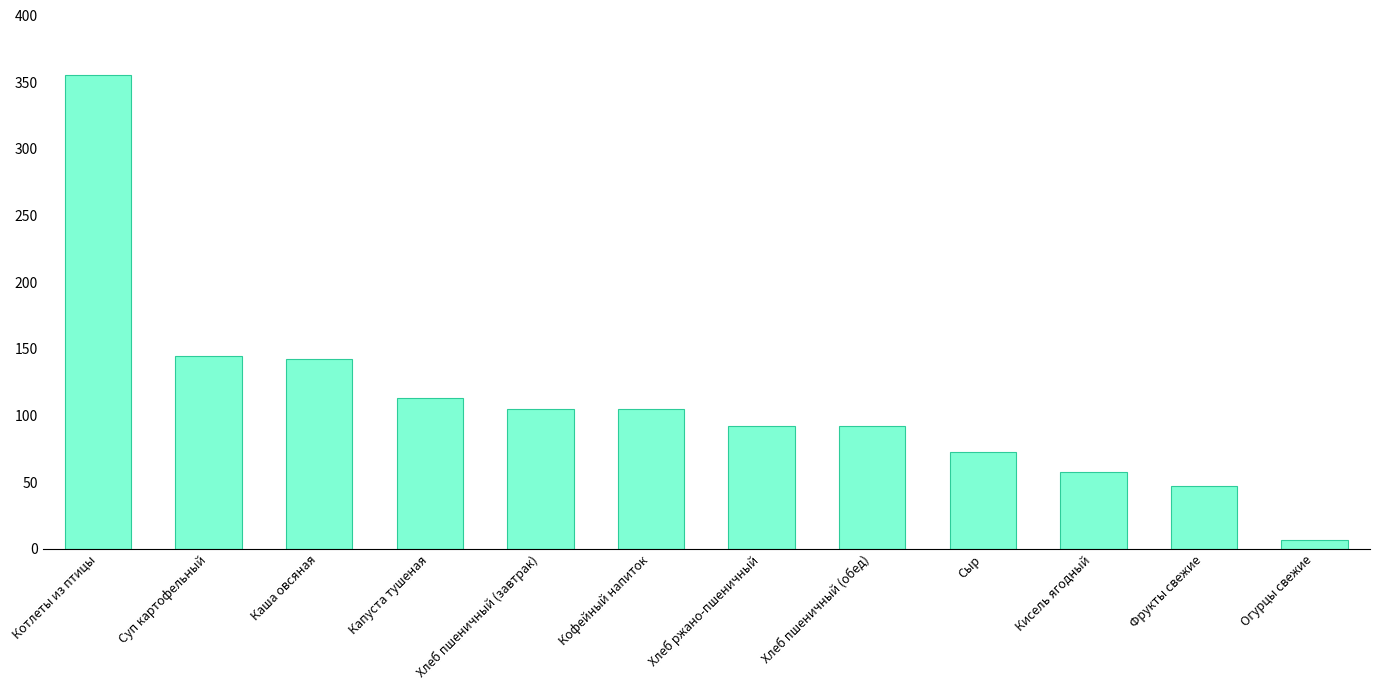

What position from the right is Хлеб пшеничный (завтрак)?

8